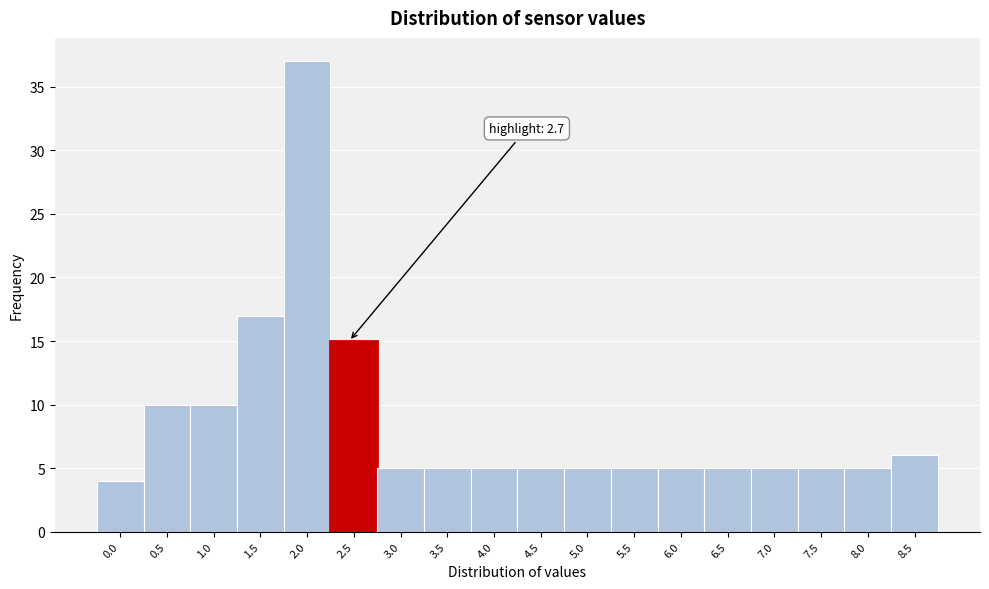

Reading right to left, transcribe all the data shown in this chart.

6	5	5	5	5	5	5	5	5	5	5	5	15	37	17	10	10	4